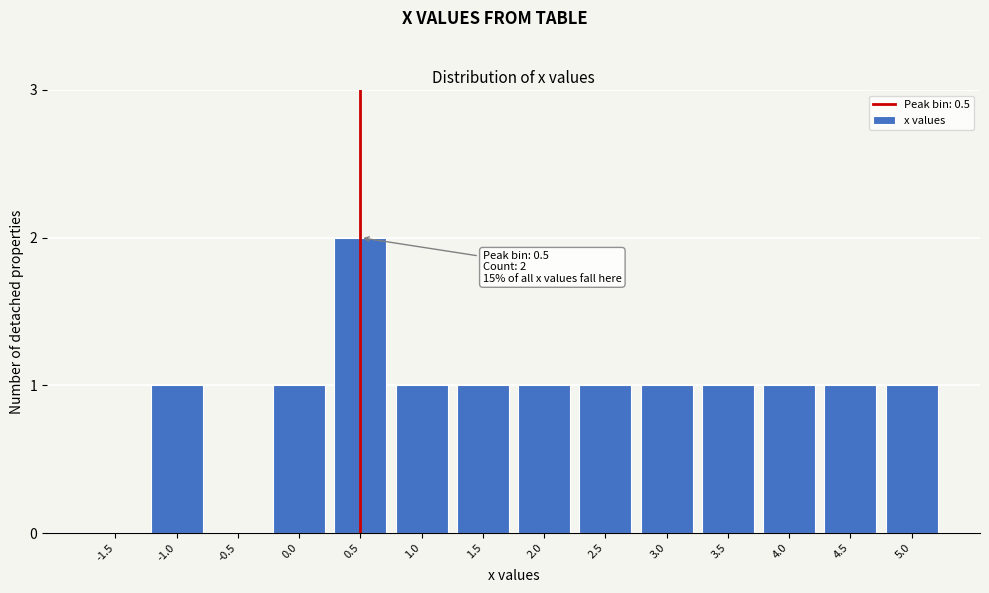

Reading left to right, extract all data points from this chart.

-1.5=0	-1.0=1	-0.5=0	0.0=1	0.5=2	1.0=1	1.5=1	2.0=1	2.5=1	3.0=1	3.5=1	4.0=1	4.5=1	5.0=1